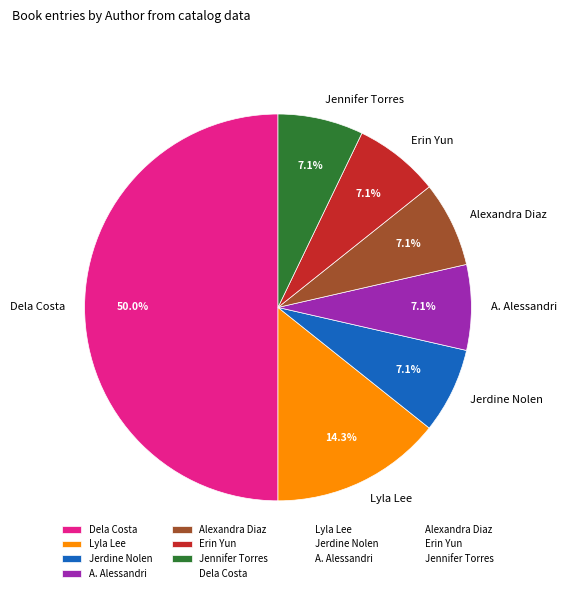

Is Erin Yun the majority of the pie?

No